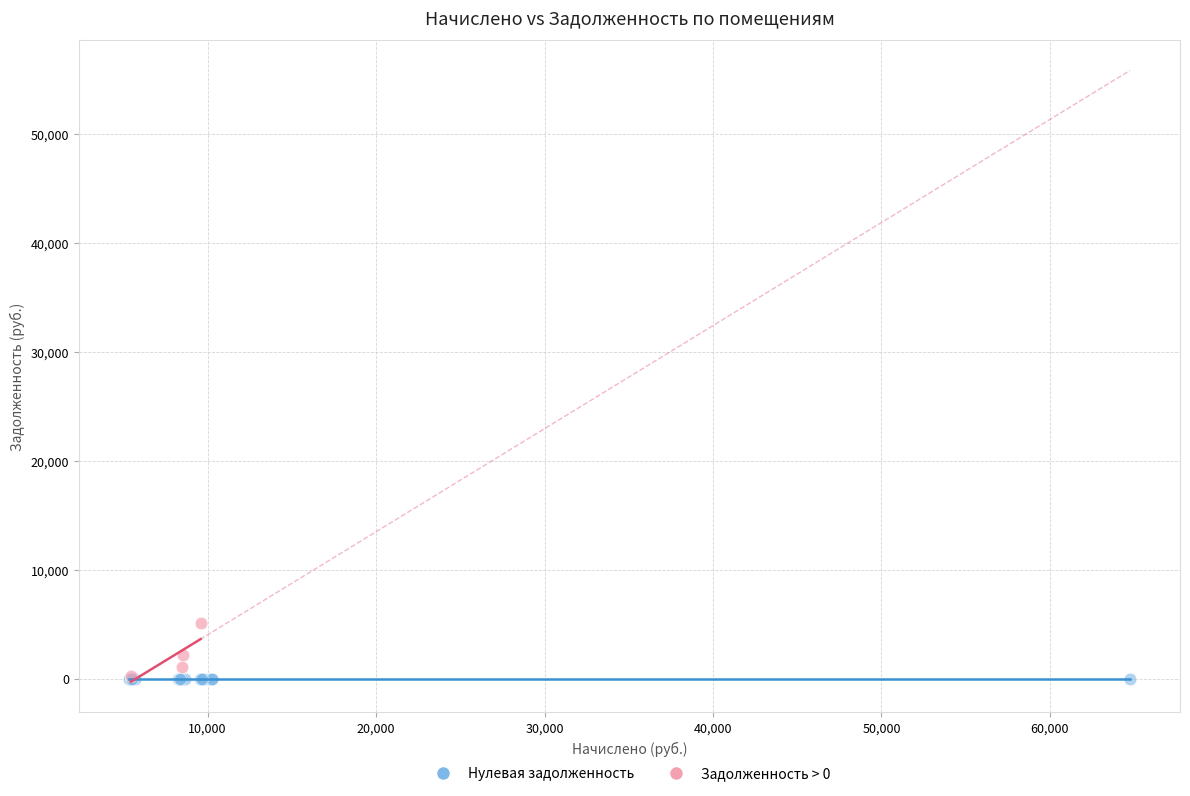

Which series reaches the maximum Y coordinate?

Задолженность > 0